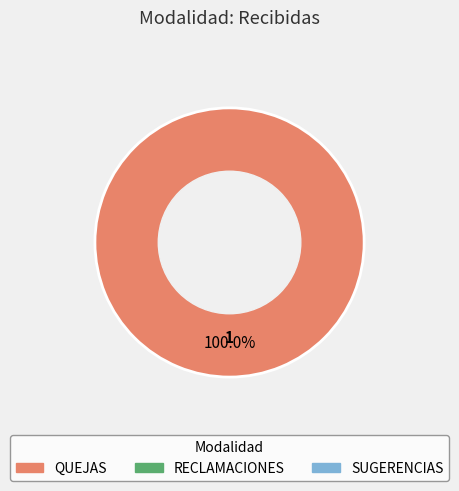

Is there a majority slice in this chart?

Yes